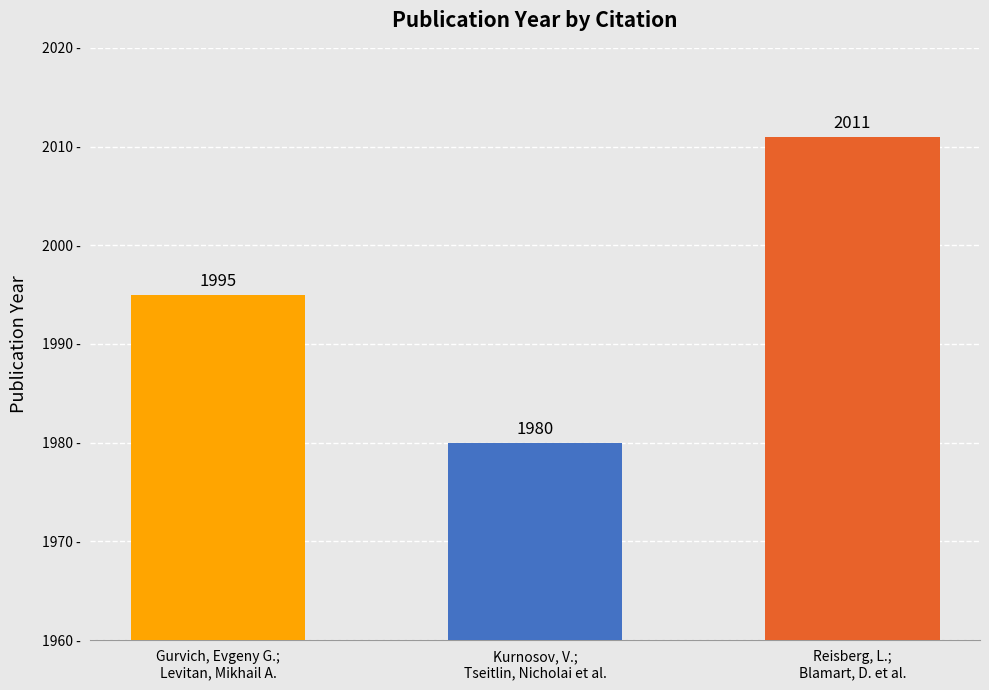

What is the change in value from Gurvich, Evgeny G.;
Levitan, Mikhail A. to Reisberg, L.;
Blamart, D. et al.?

+16